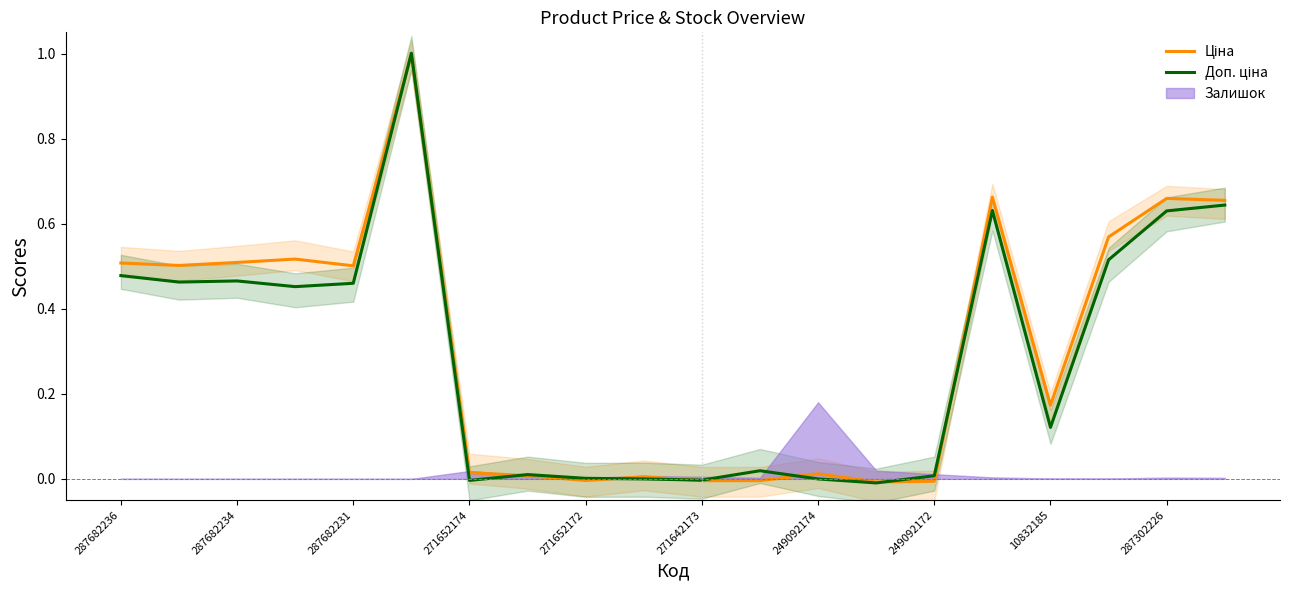

Is this an area chart (filled region under the line)?

No